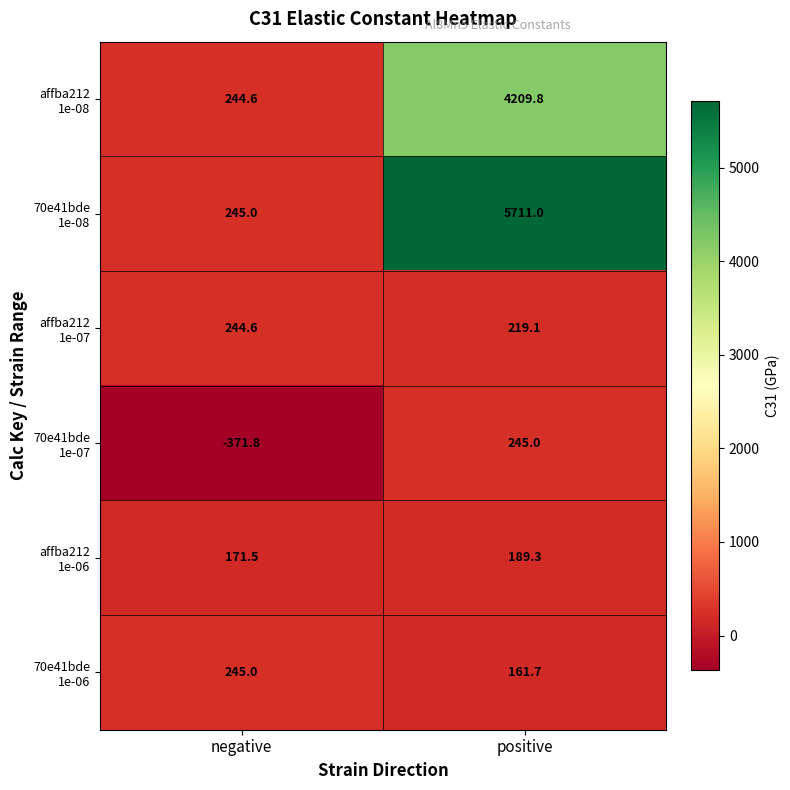

At which category is the sum across all series the highest?

positive